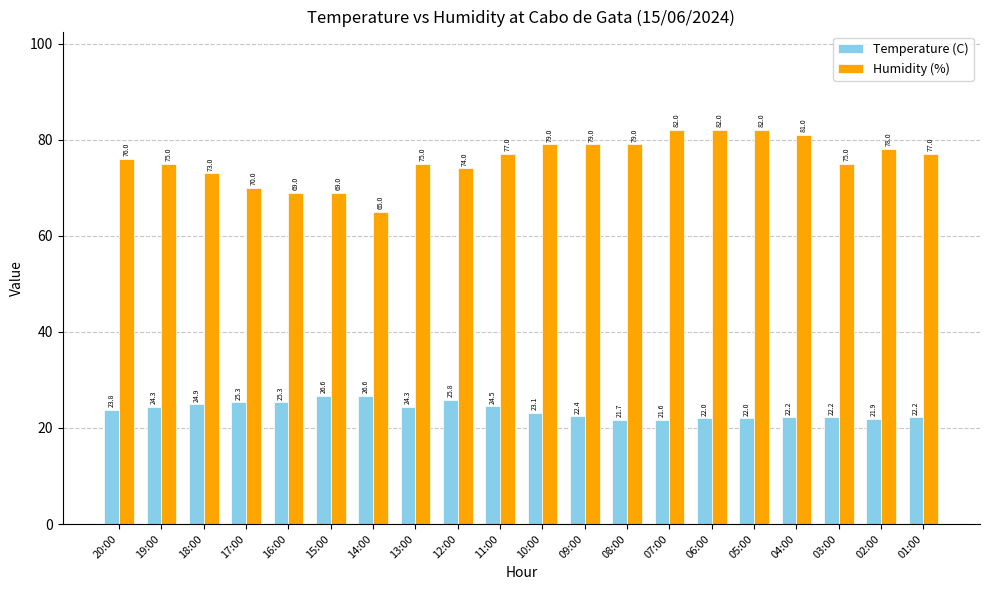

Reading right to left, what are all the values shown in this chart?

Temperature (C): 01:00=22.2	02:00=21.9	03:00=22.2	04:00=22.2	05:00=22.0	06:00=22.0	07:00=21.6	08:00=21.7	09:00=22.4	10:00=23.1	11:00=24.5	12:00=25.8	13:00=24.3	14:00=26.6	15:00=26.6	16:00=25.3	17:00=25.3	18:00=24.9	19:00=24.3	20:00=23.8
Humidity (%): 01:00=77.0	02:00=78.0	03:00=75.0	04:00=81.0	05:00=82.0	06:00=82.0	07:00=82.0	08:00=79.0	09:00=79.0	10:00=79.0	11:00=77.0	12:00=74.0	13:00=75.0	14:00=65.0	15:00=69.0	16:00=69.0	17:00=70.0	18:00=73.0	19:00=75.0	20:00=76.0